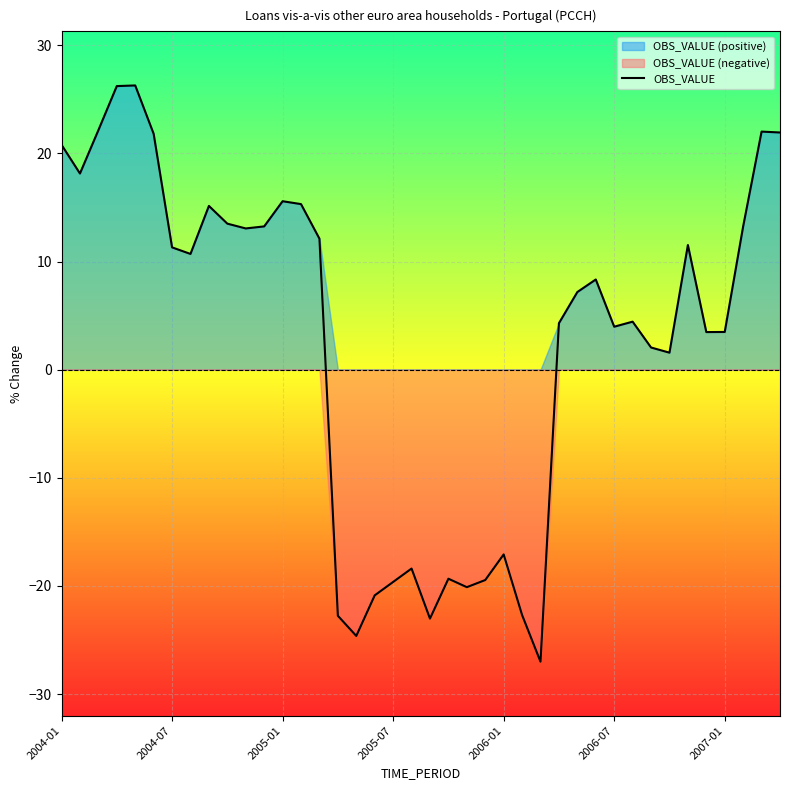

What is the difference between the second highest and minimum values?

53.2